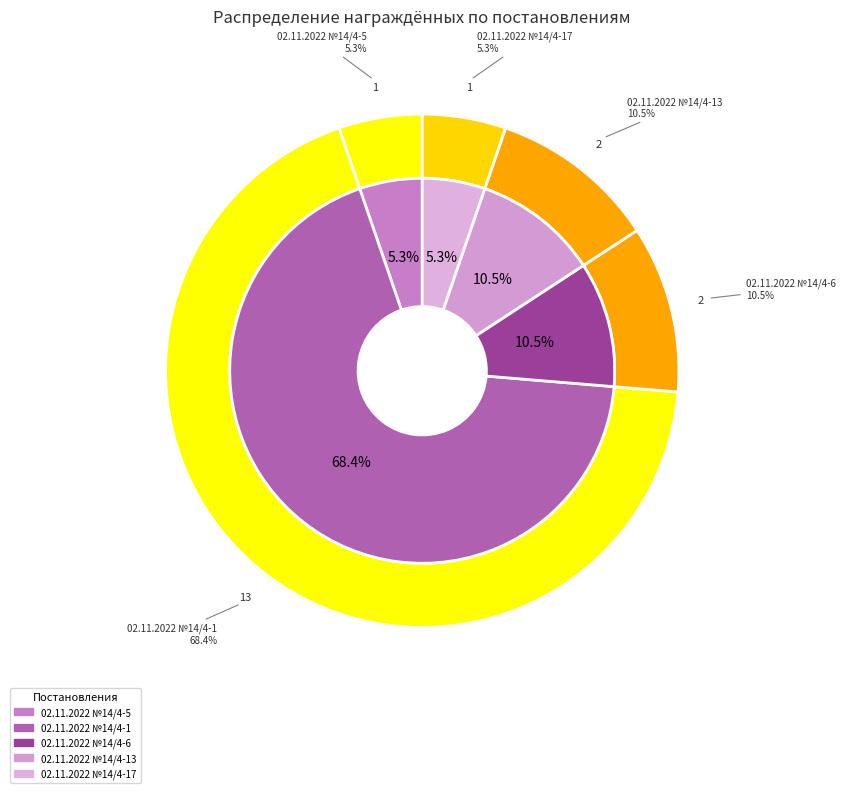

Which slice is the smallest?

02.11.2022 №14/4-5